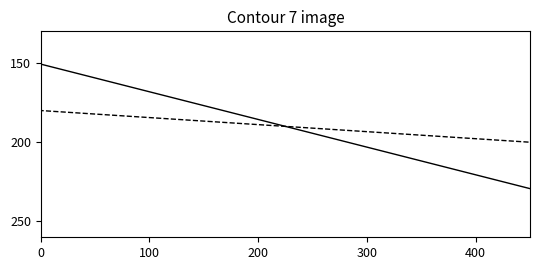

What is the smallest value displayed?

150.0